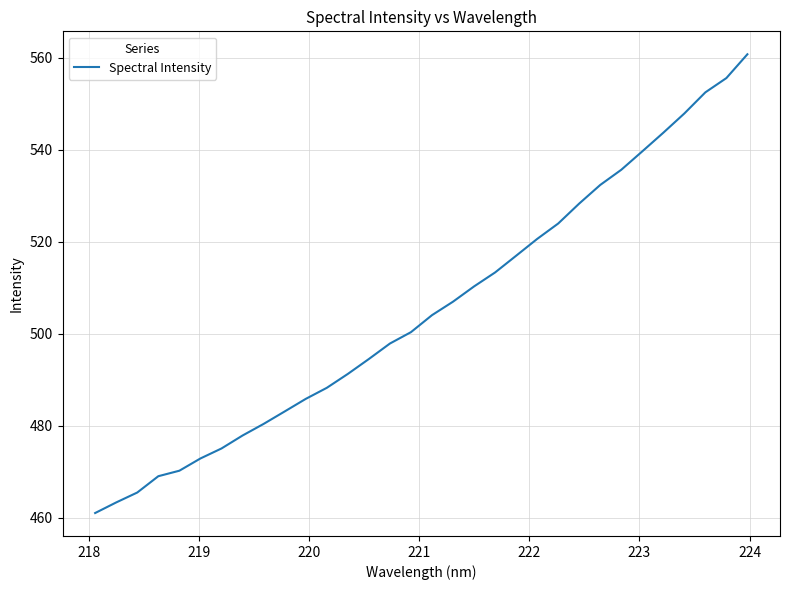

Count the number of categories in the chart.

32